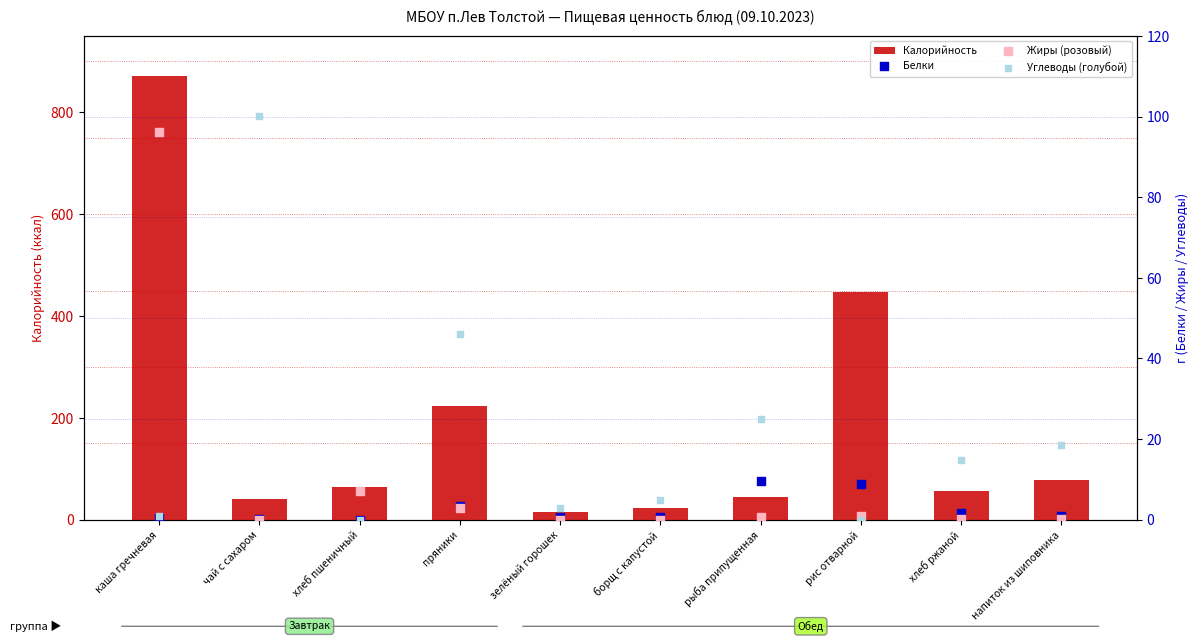

Which series has the largest Y range (max minus min)?

Калорийность